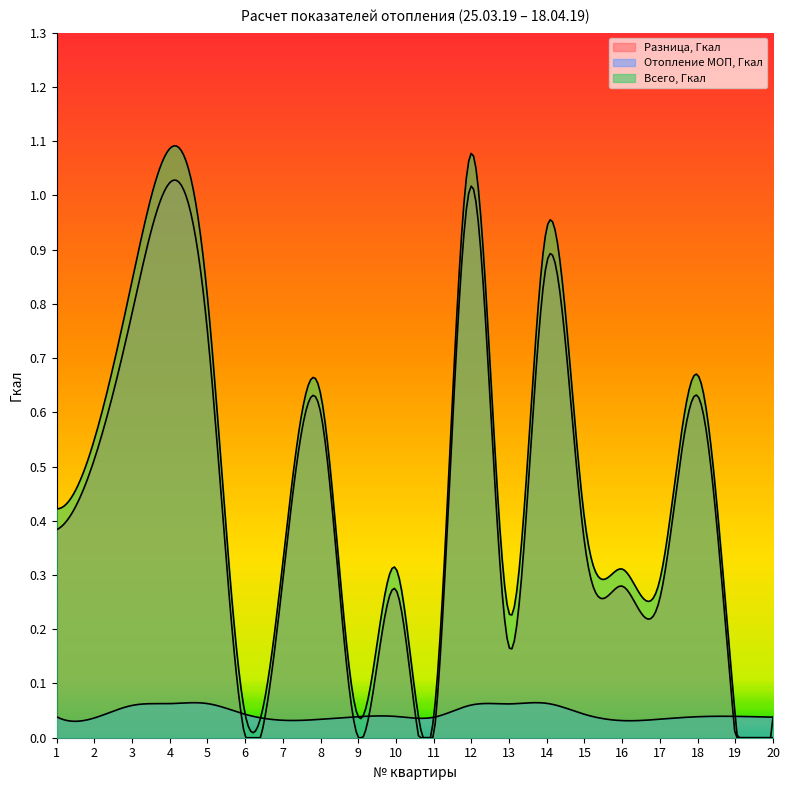

Which series has the largest range (max minus min)?

Всего, Гкал